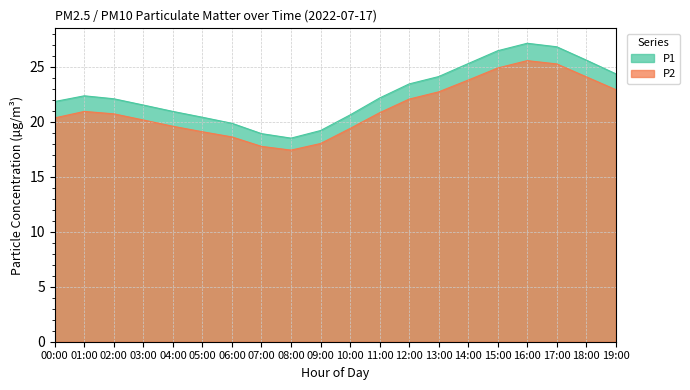

How many lines are shown in the chart?

2